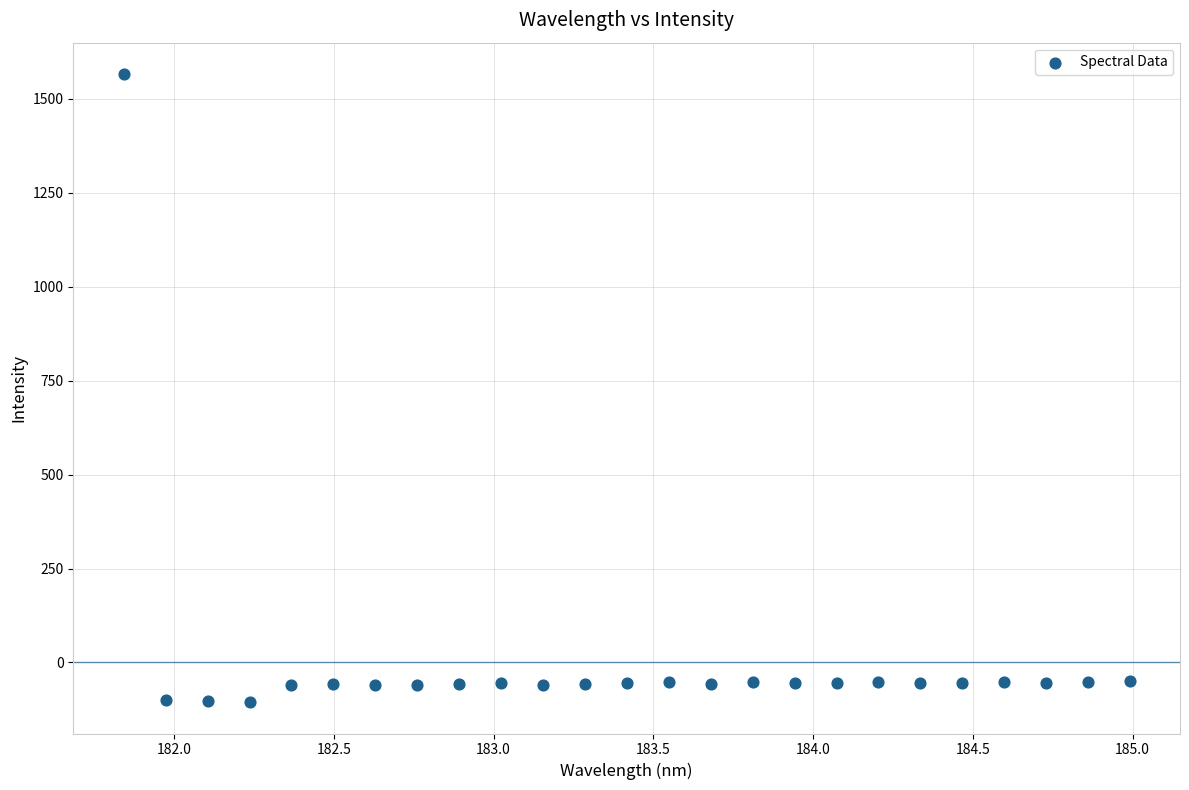

What is the range of X values (max minus min)?

3.1